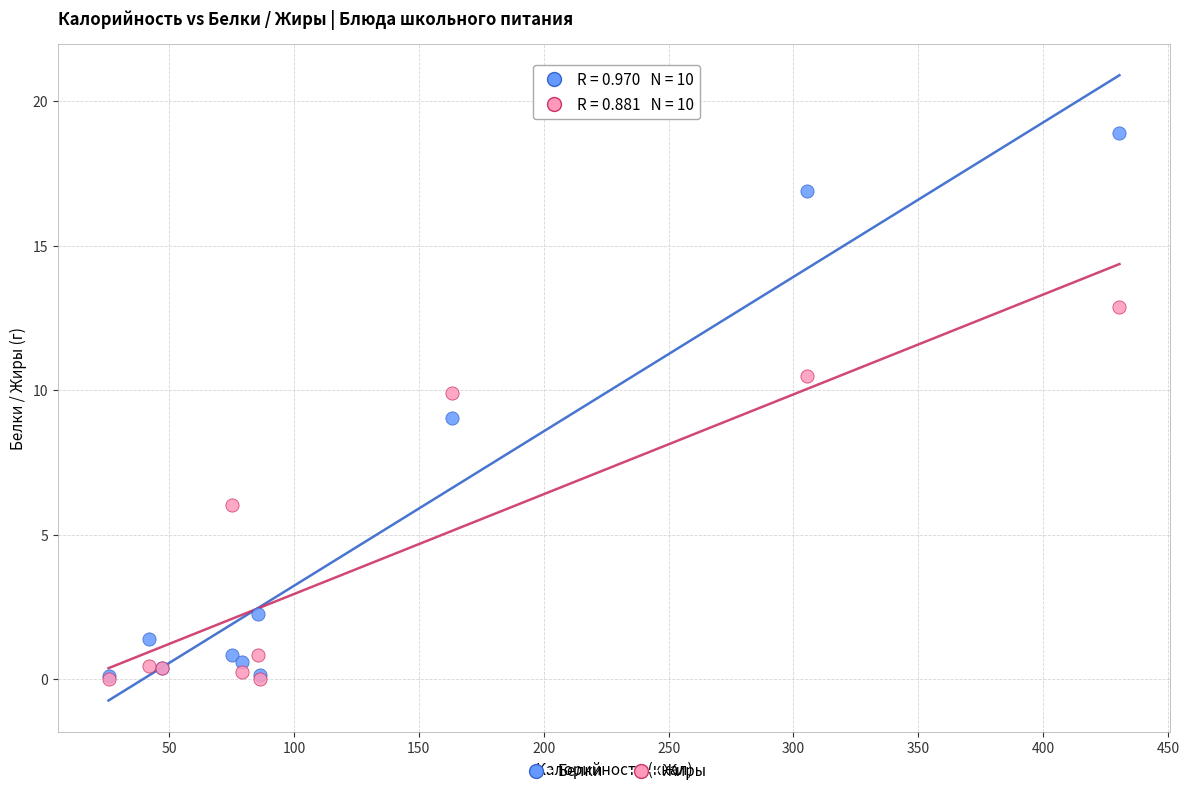

What are all the series names shown in the legend?

Белки, Жиры